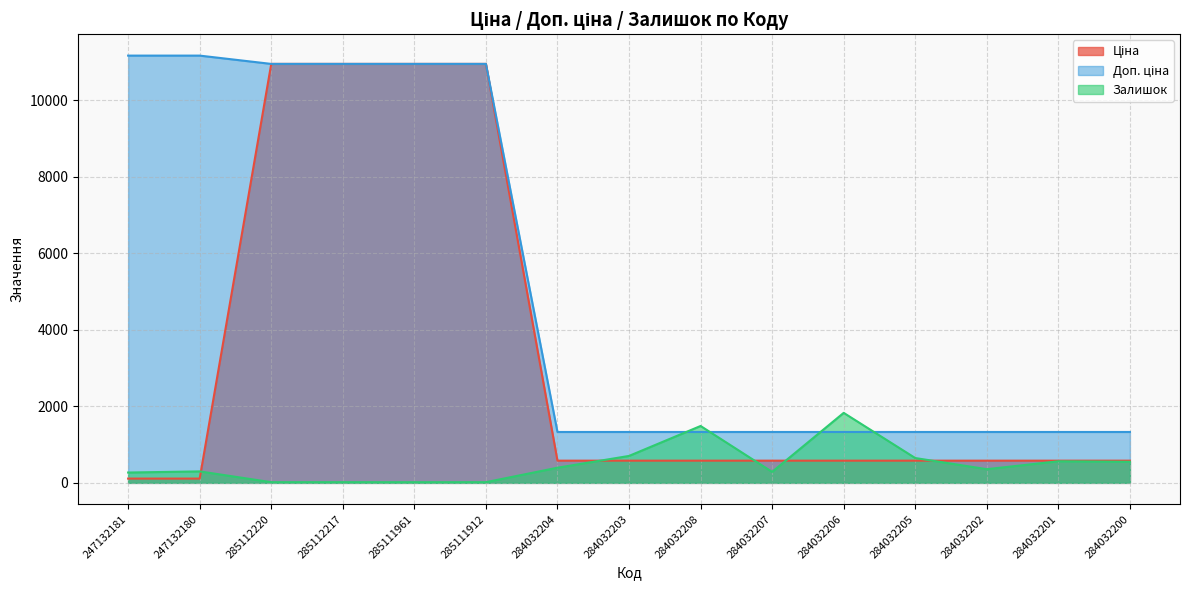

The value of Ціна at 285111961 is 17806.3. True or false?

False